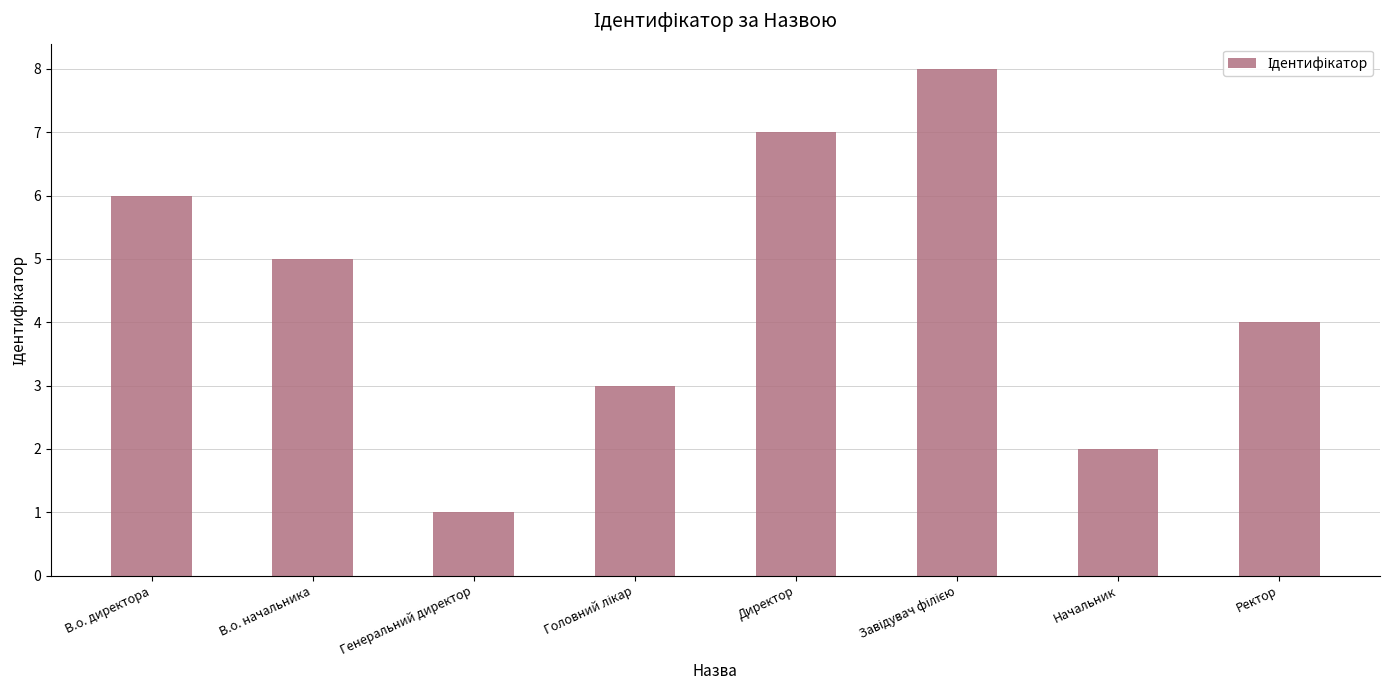

What position from the left is Генеральний директор?

3